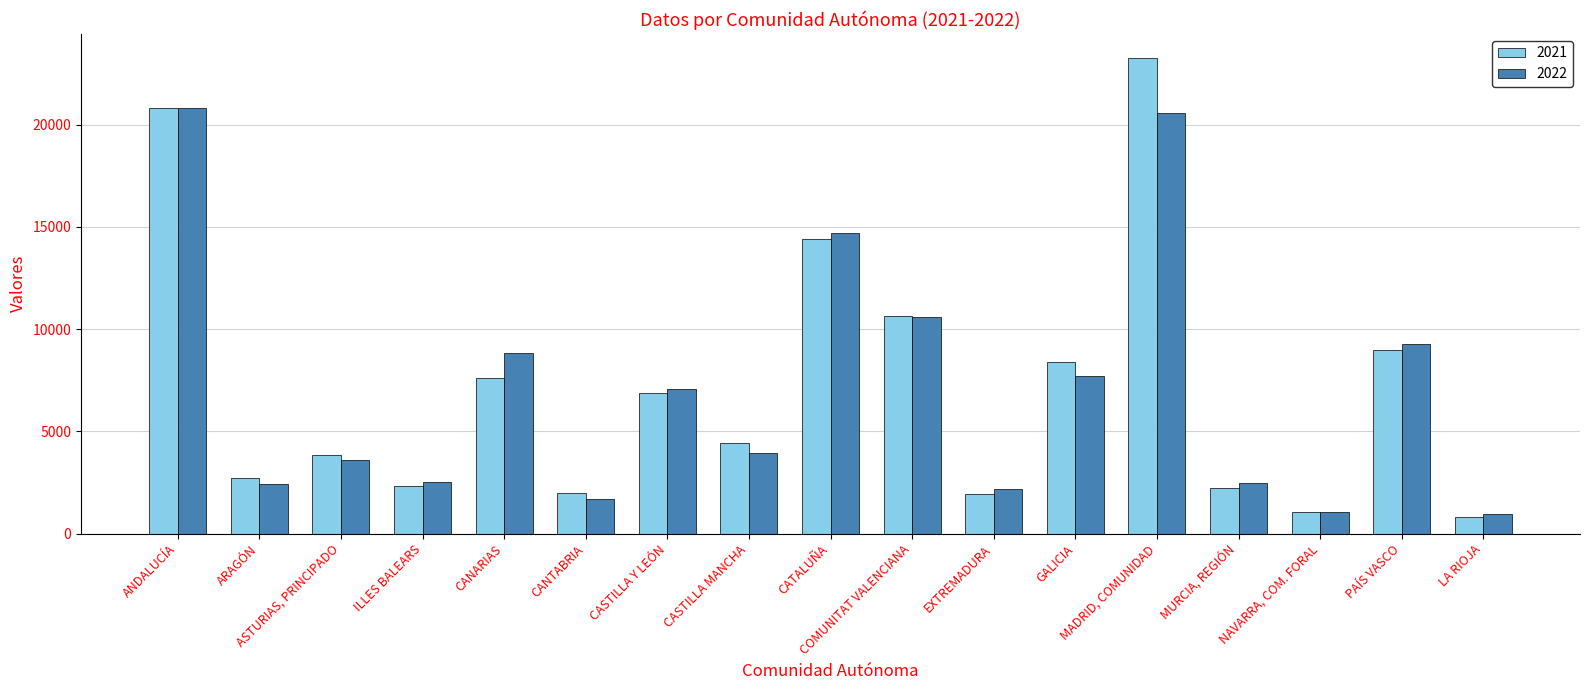

Rank the categories by 2022 value from lowest to highest.

LA RIOJA, NAVARRA, COM. FORAL, CANTABRIA, EXTREMADURA, ARAGÓN, MURCIA, REGIÓN, ILLES BALEARS, ASTURIAS, PRINCIPADO, CASTILLA MANCHA, CASTILLA Y LEÓN, GALICIA, CANARIAS, PAÍS VASCO, COMUNITAT VALENCIANA, CATALUÑA, MADRID, COMUNIDAD, ANDALUCÍA